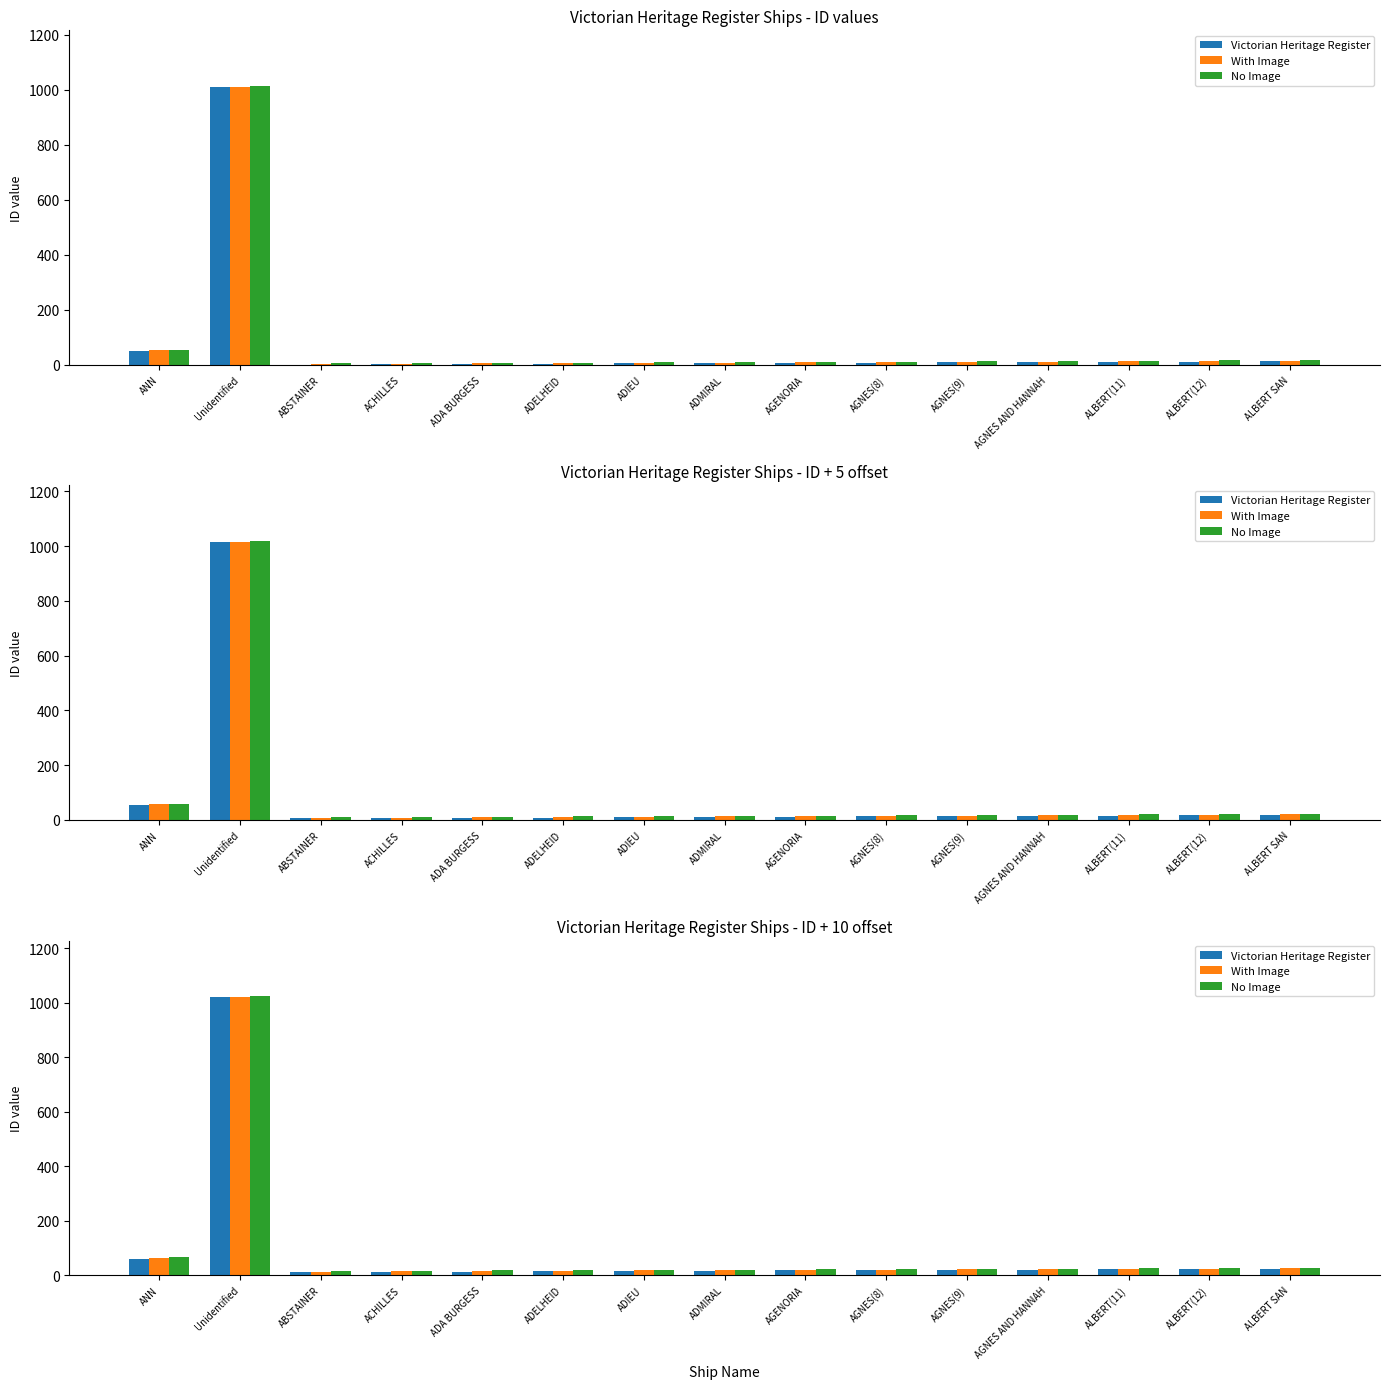

What is the difference between the second highest and minimum values in the With Image series?

50